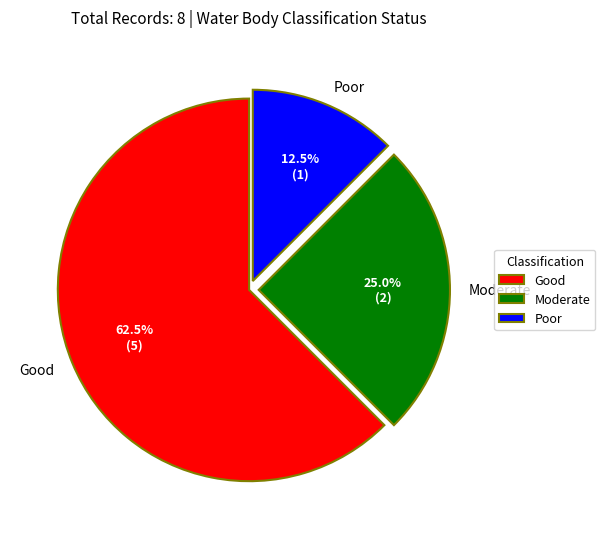

Rank the categories by value from lowest to highest.

Poor, Moderate, Good